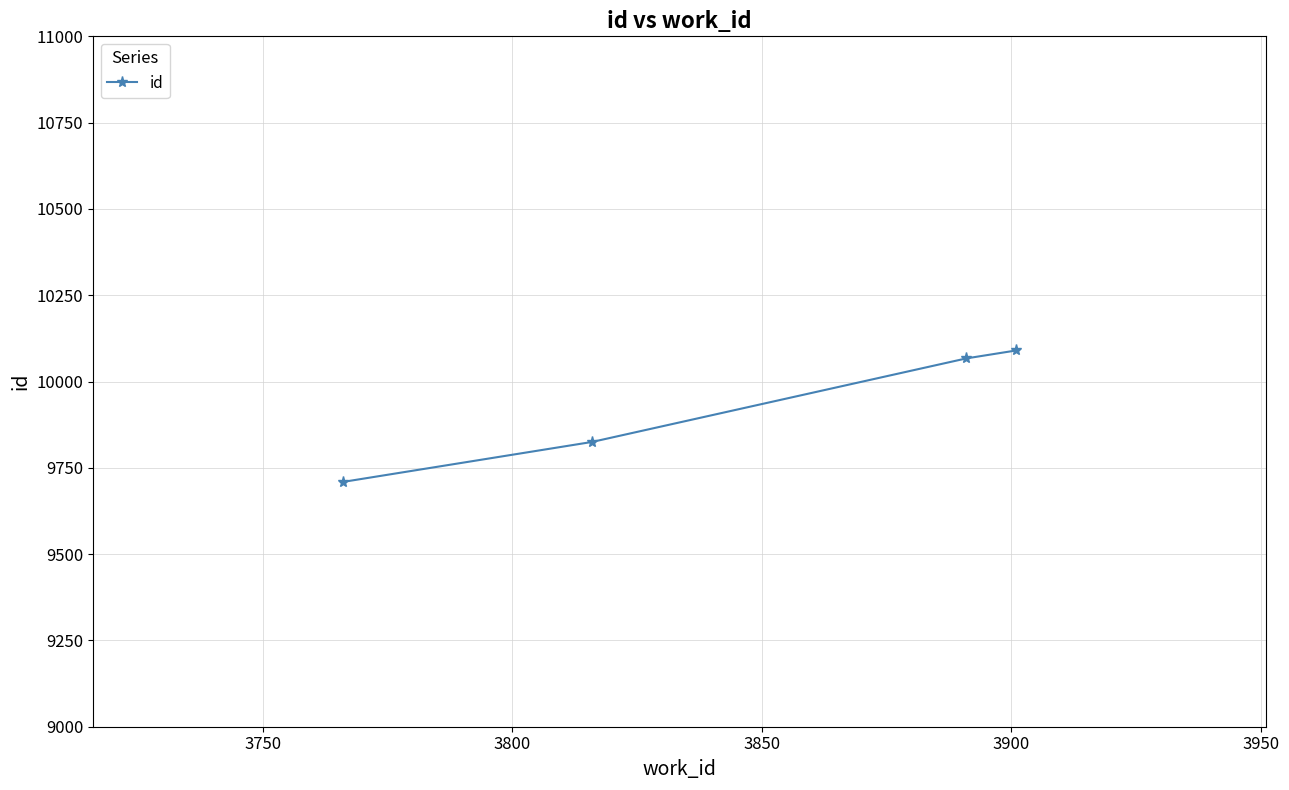

What is the value of the 1st point from the left?

9709